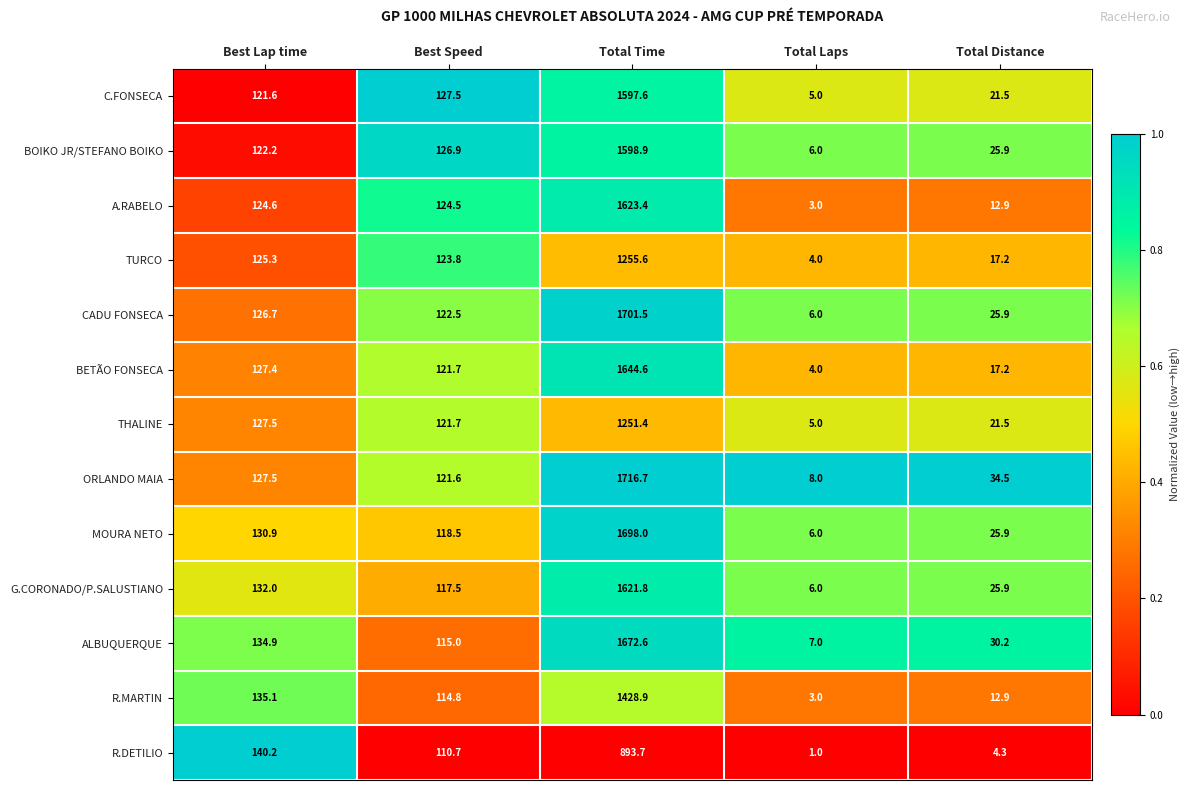

What is the sum of all C.FONSECA values?

1873.2